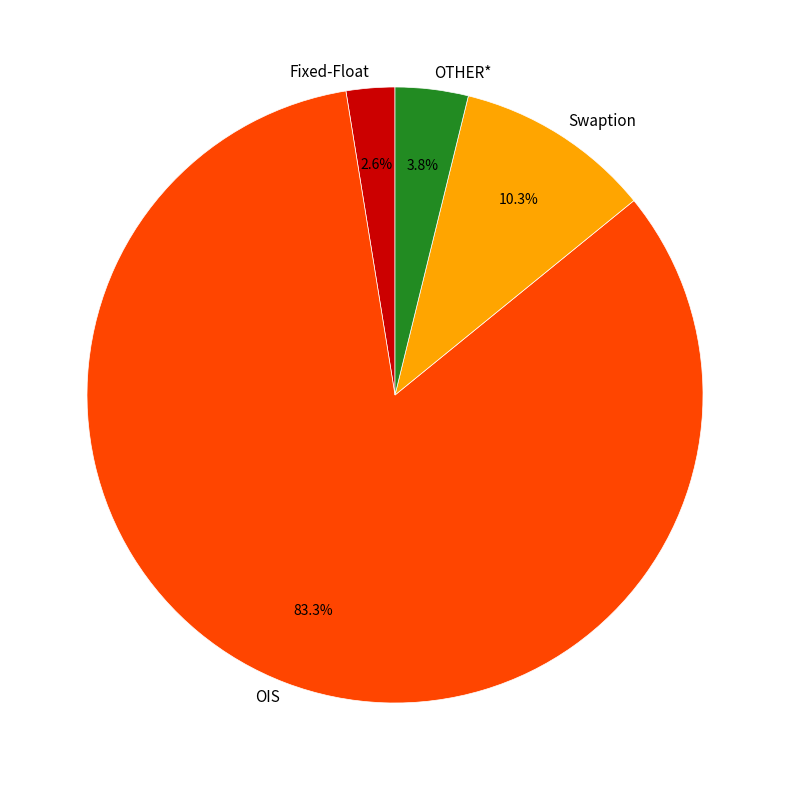

What is the ratio of the value at OTHER* to the value at Swaption?

0.4